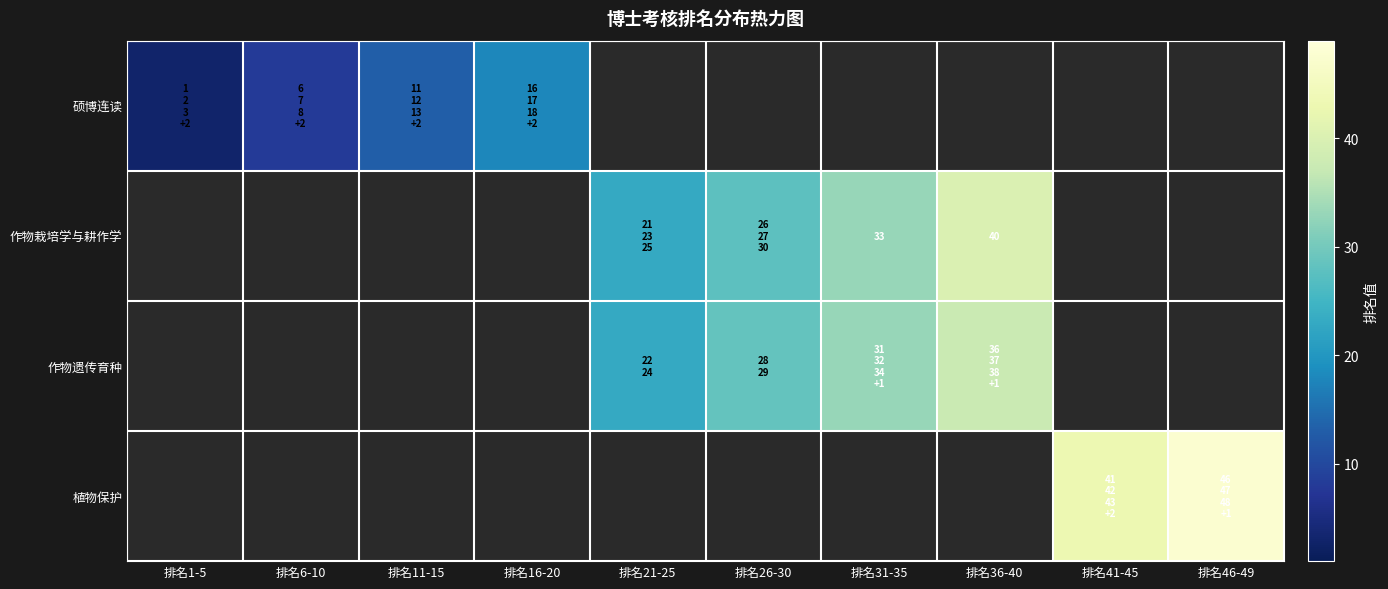

List the series in order of their overall mean, lowest first.

硕博连读, 作物栽培学与耕作学, 作物遗传育种, 植物保护